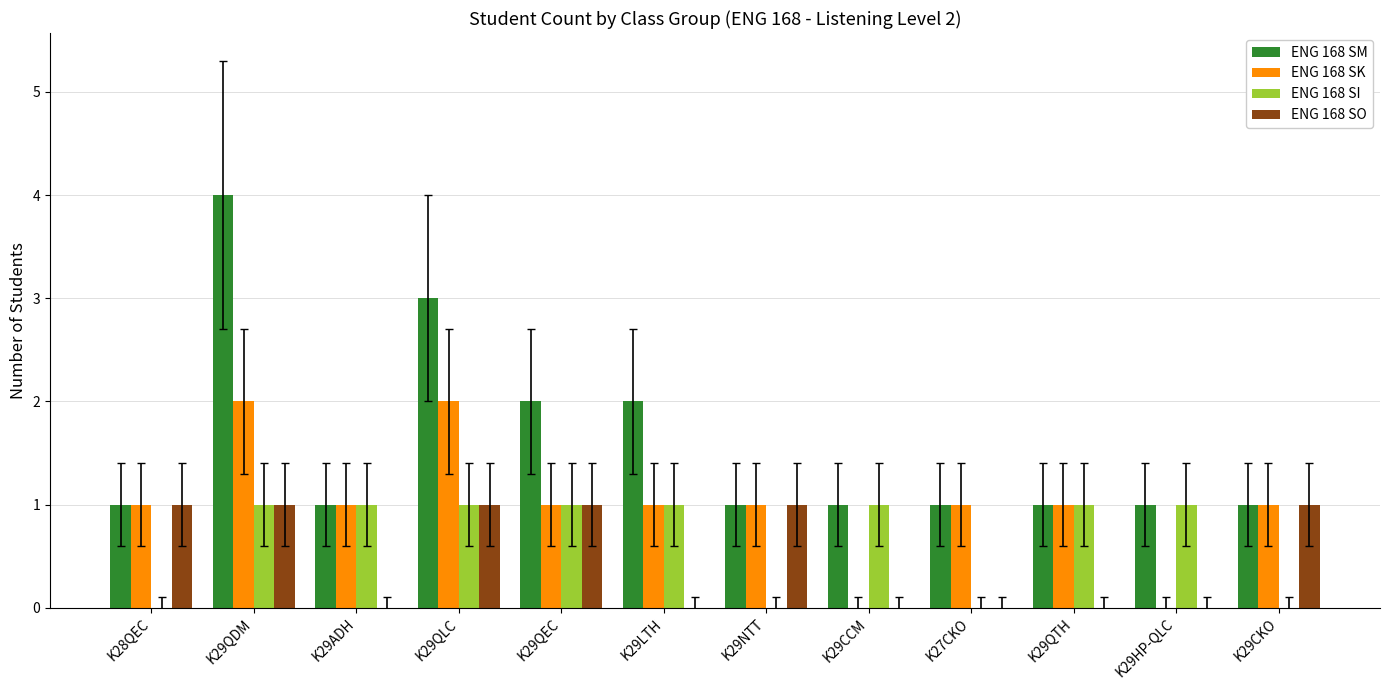

Which label corresponds to the largest value in the chart?

K29QDM